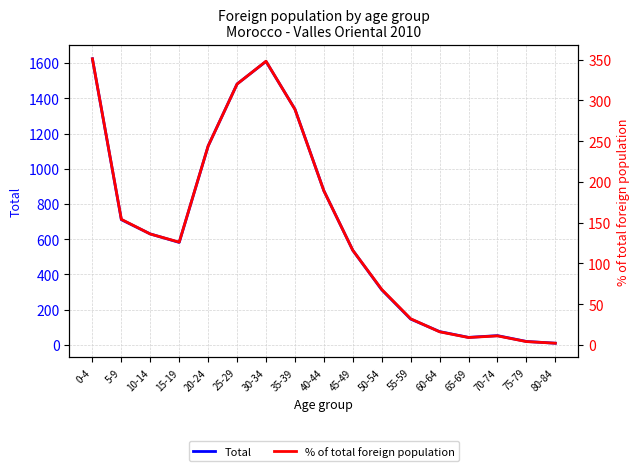

Where is the first local maximum for Total?

30-34